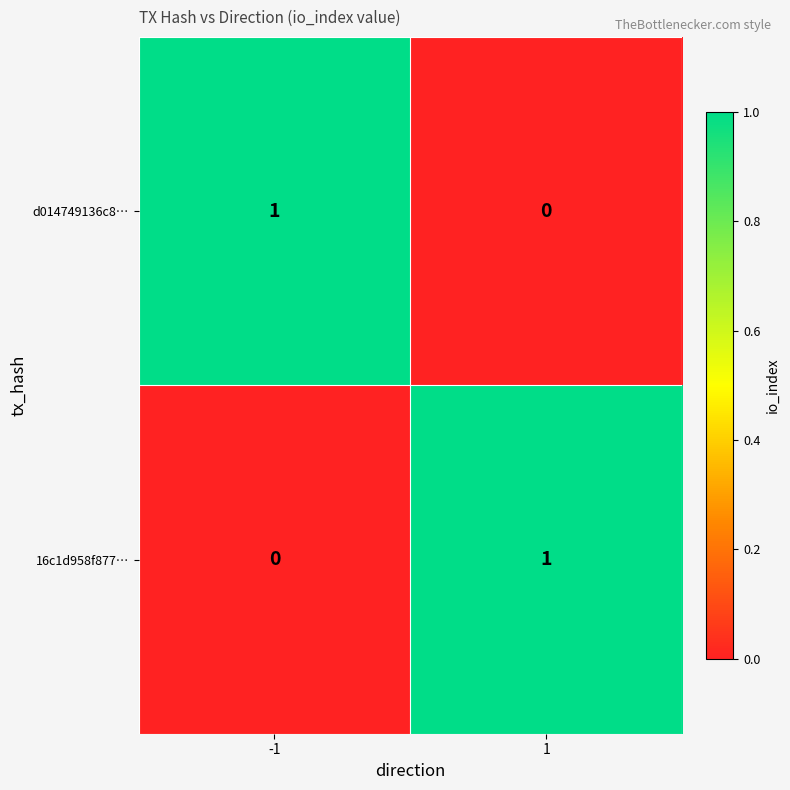

What is the spread (max minus min) of values at 1?

1